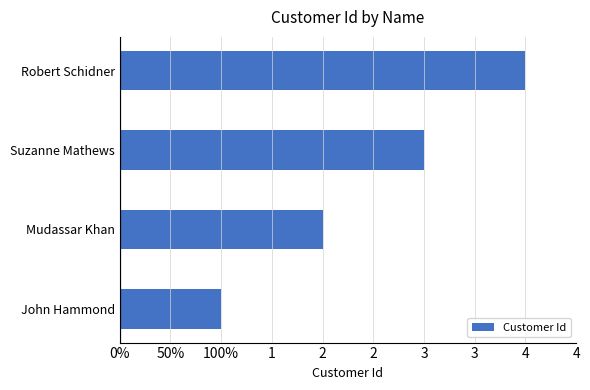

Count the number of categories in the chart.

4